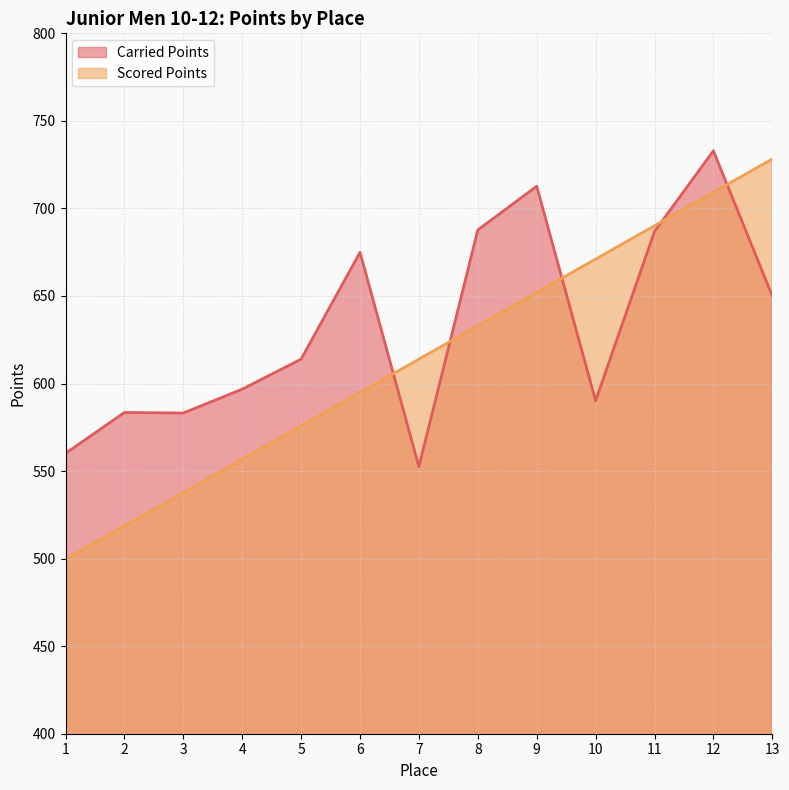

True or false: Carried Points has a value of 686.8 at 11.

True